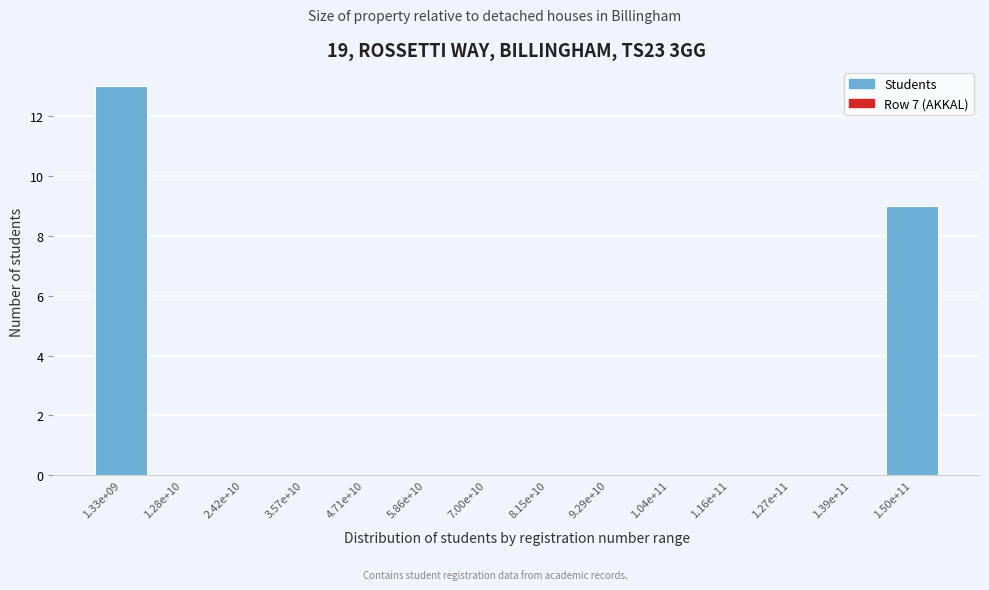

Reading left to right, list all the values displayed in this chart.

1.33e+09=13	1.28e+10=0	2.42e+10=0	3.57e+10=0	4.71e+10=0	5.86e+10=0	7.00e+10=0	8.15e+10=0	9.29e+10=0	1.04e+11=0	1.16e+11=0	1.27e+11=0	1.39e+11=0	1.50e+11=9